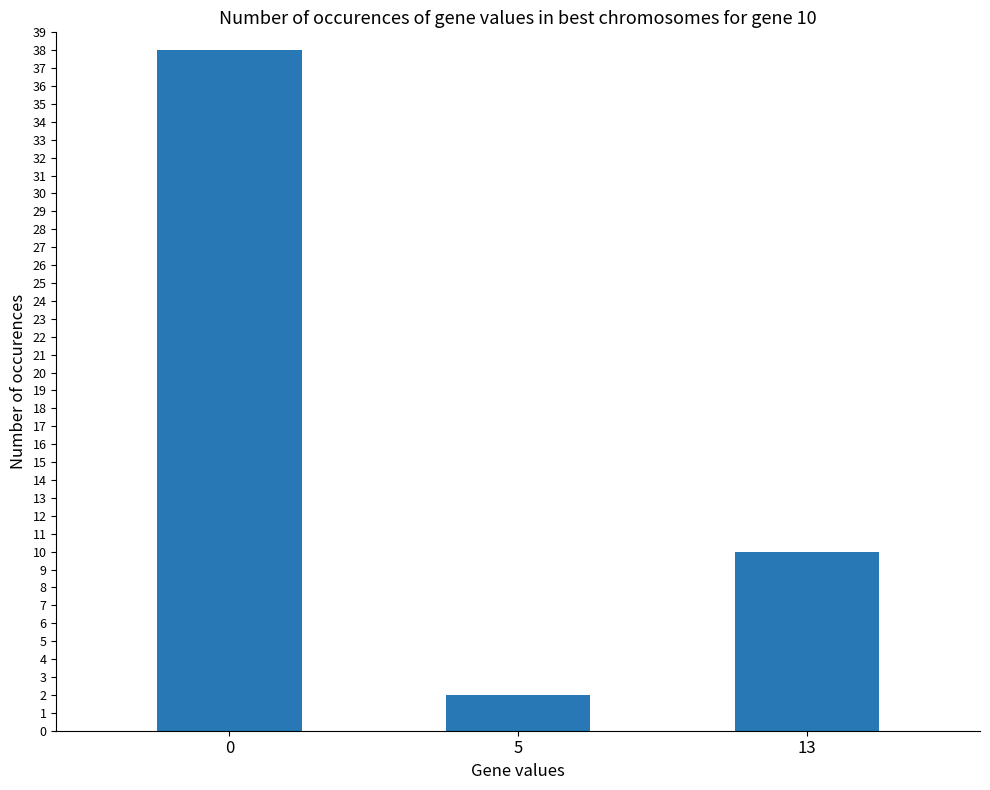

What is the difference between the maximum and minimum values?

36